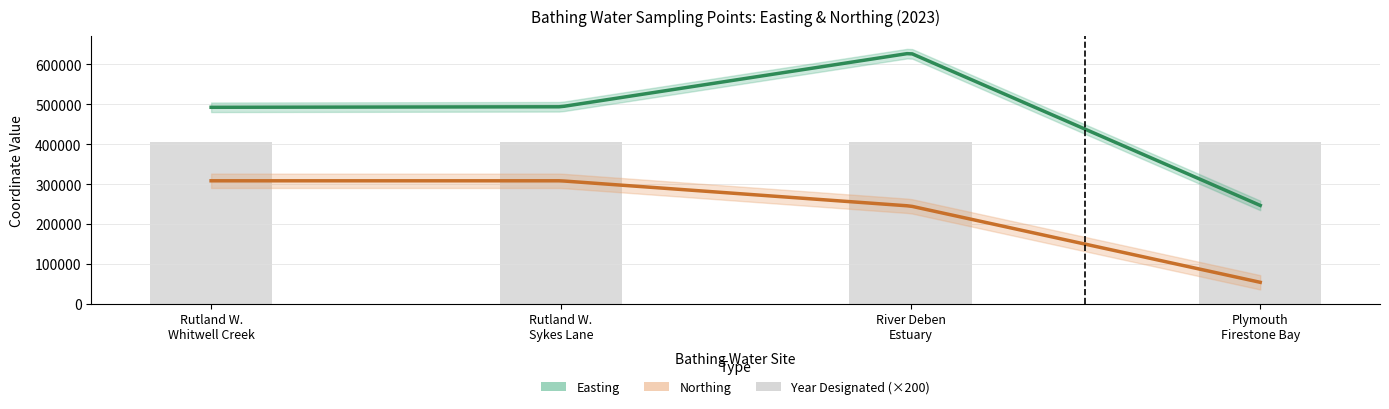

Rank the categories by easting value from highest to lowest.

River Deben Estuary Waldringfield, Rutland Water Sykes Lane, Rutland Water Whitwell Creek, Plymouth Firestone Bay